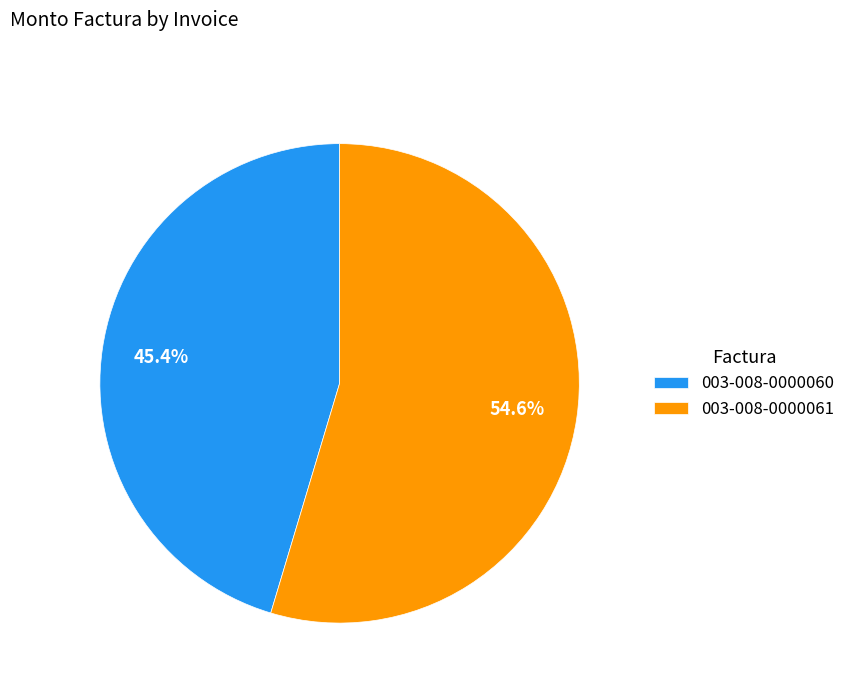

Approximately how many times larger is the value at 003-008-0000060 compared to 003-008-0000061?

0.8